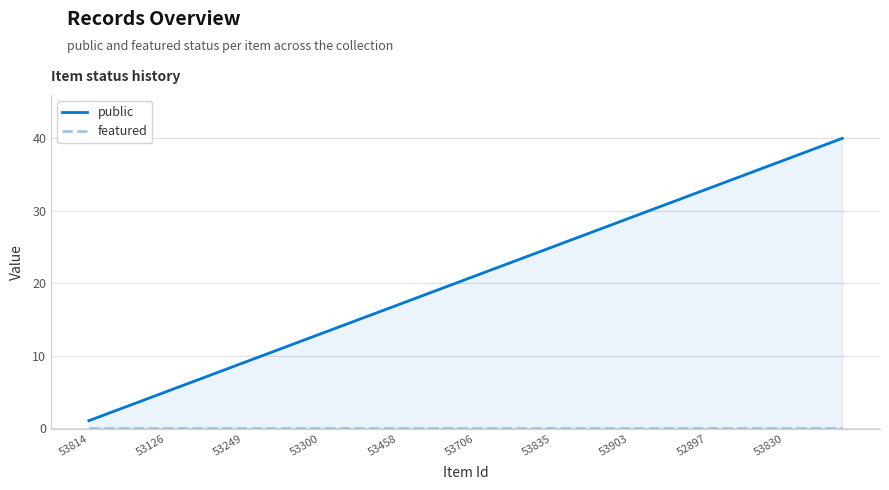

What is the label of the 15th point from the left?

14